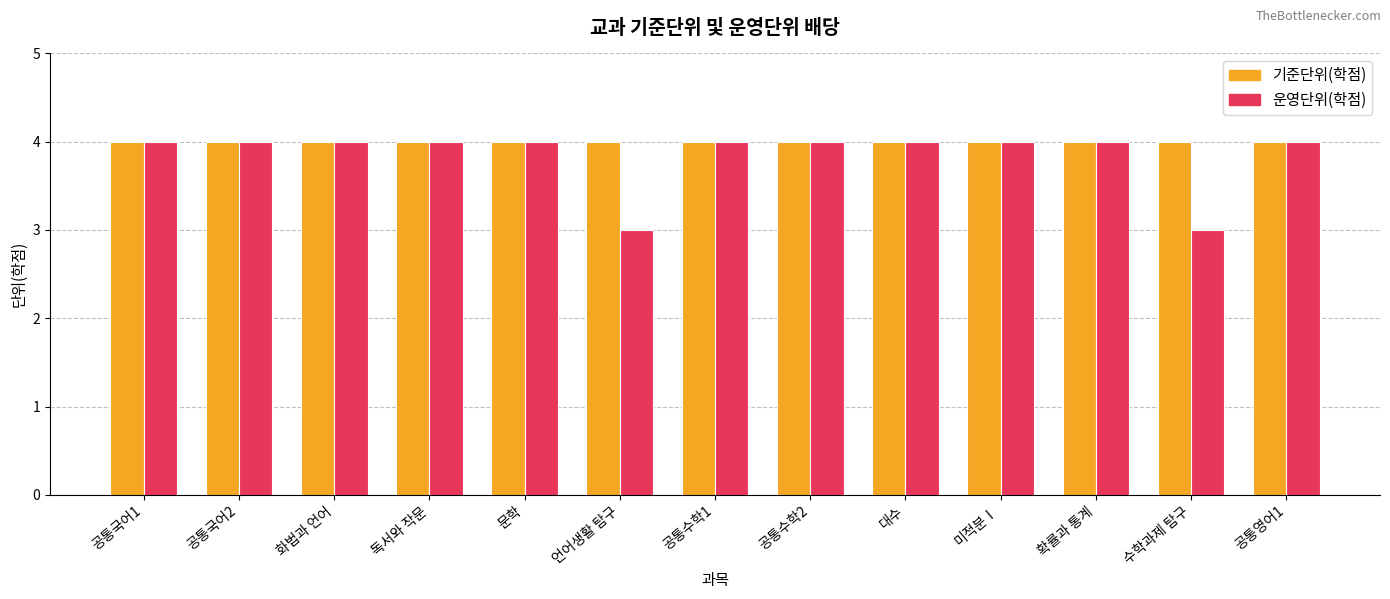

Is it true that 기준단위(학점) equals 6 at 공통국어2?

False